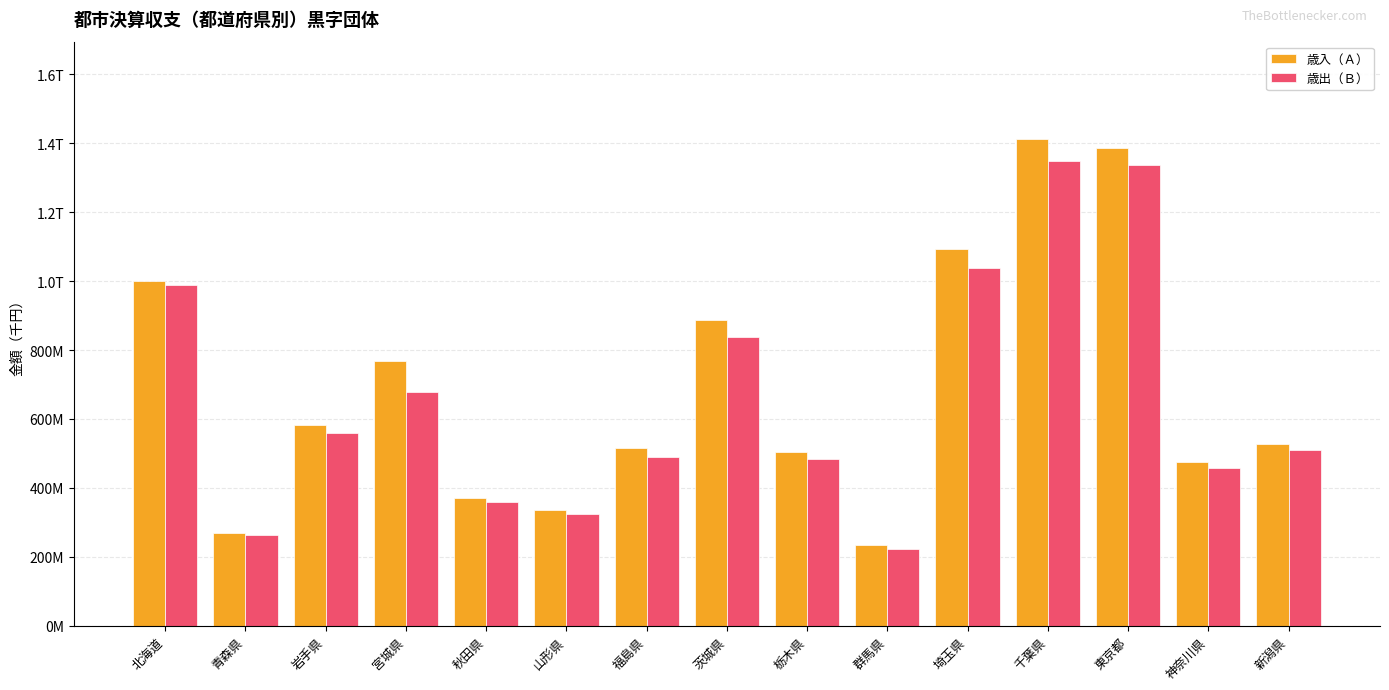

Are the bars grouped side by side (vs. stacked)?

Yes